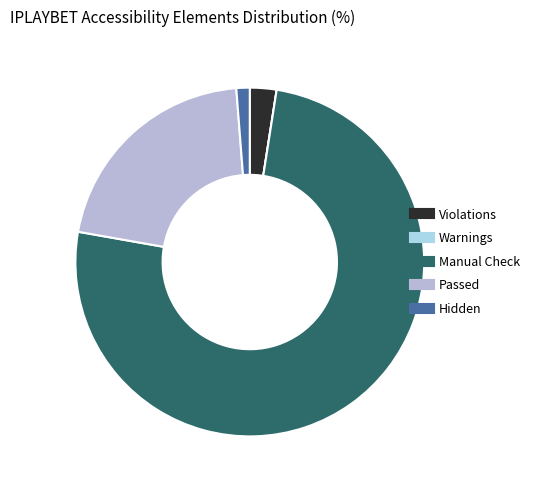

Is it true that Manual Check is 88% of the pie?

False